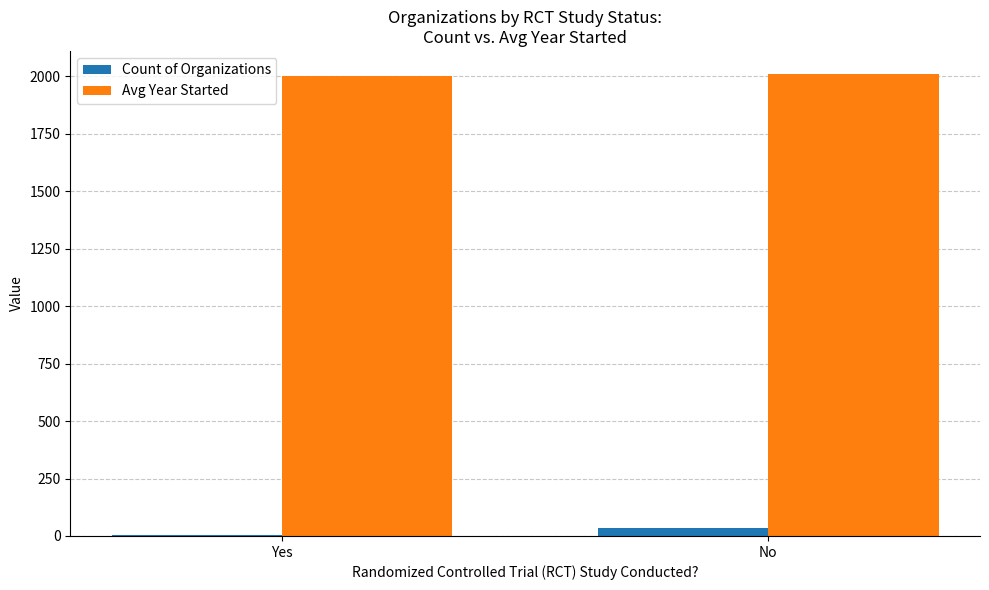

What is the total value across all series at No?

2043.1